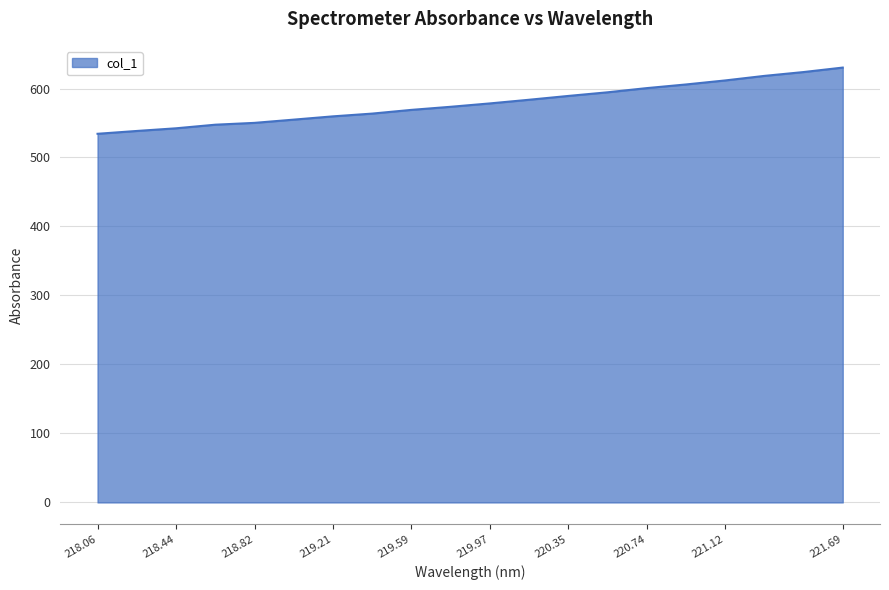

What is the minimum value shown in the chart?

534.4